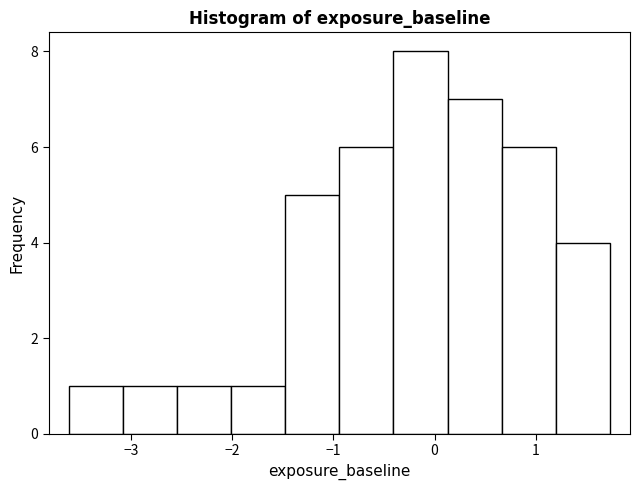

Reading left to right, transcribe this chart: for each bar, give the range it covers on the x-axis and its height. Neither the bar edges nor the heights are printed on the chart, so give them approximately, as read against the axes.

-3.6 to -3.1: 1
-3.1 to -2.5: 1
-2.5 to -2.0: 1
-2.0 to -1.5: 1
-1.5 to -0.9: 5
-0.9 to -0.4: 6
-0.4 to 0.1: 8
0.1 to 0.7: 7
0.7 to 1.2: 6
1.2 to 1.7: 4